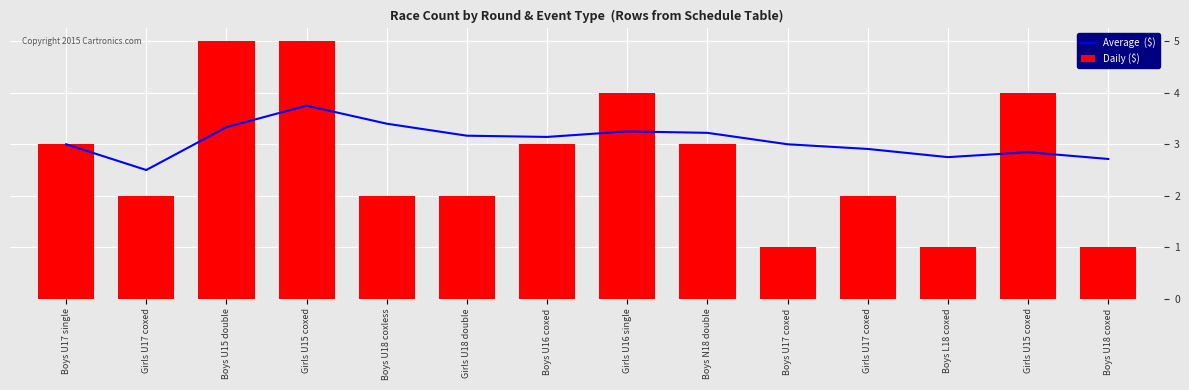

List the series in order of their peak value, highest first.

Daily ($), Average  ($)